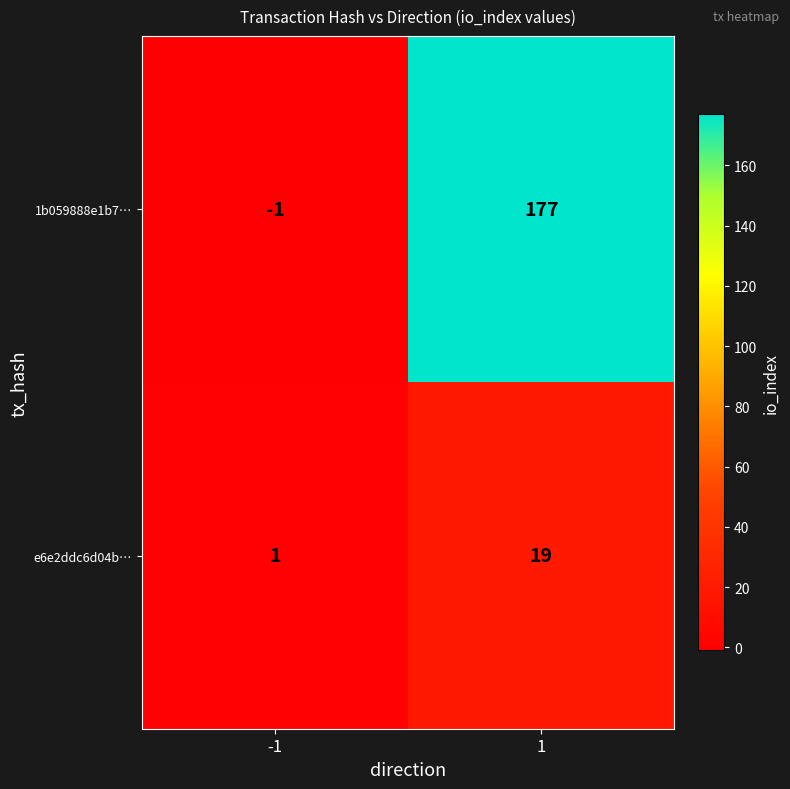

Is the value of 1b059888e1b7… at -1 greater than the value of e6e2ddc6d04b… at 1?

No